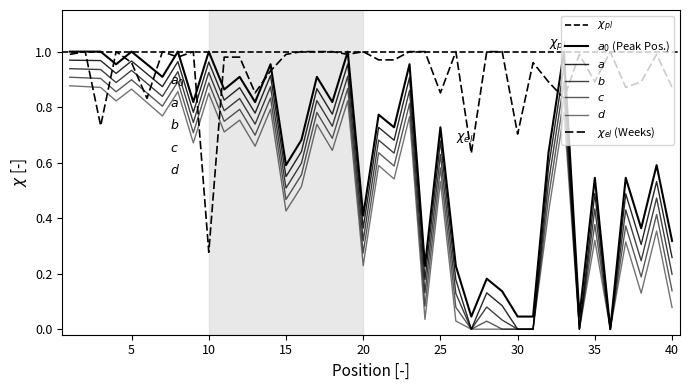

True or false: Weeks on Chart and Peak Position cross at least once.

True